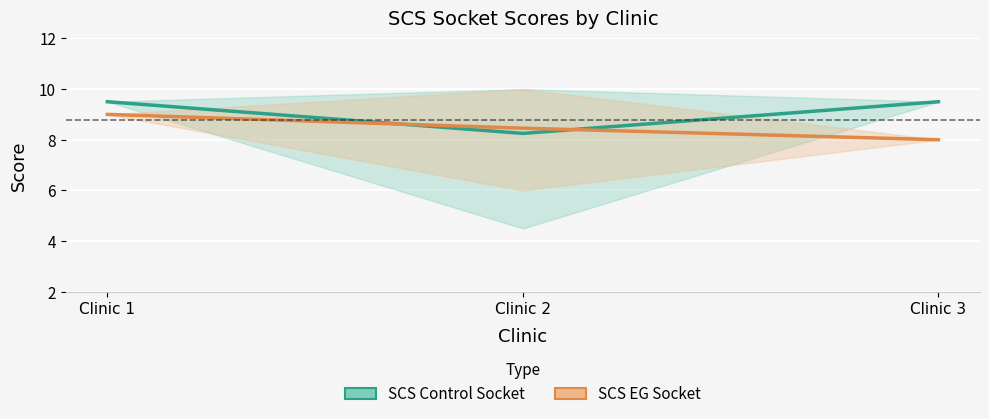

Does the chart display data point markers on the line(s)?

No